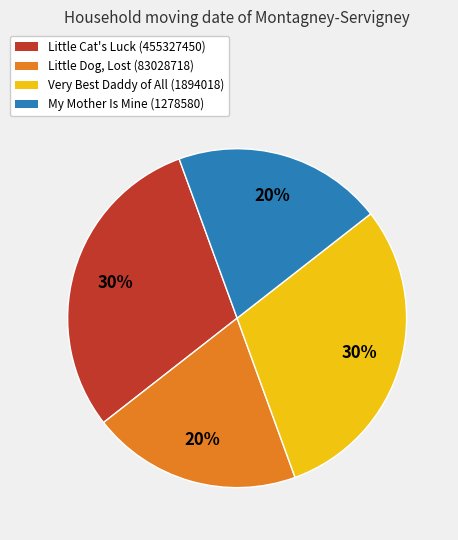

To the nearest percent, what portion does Little Cat's Luck represent?

30%